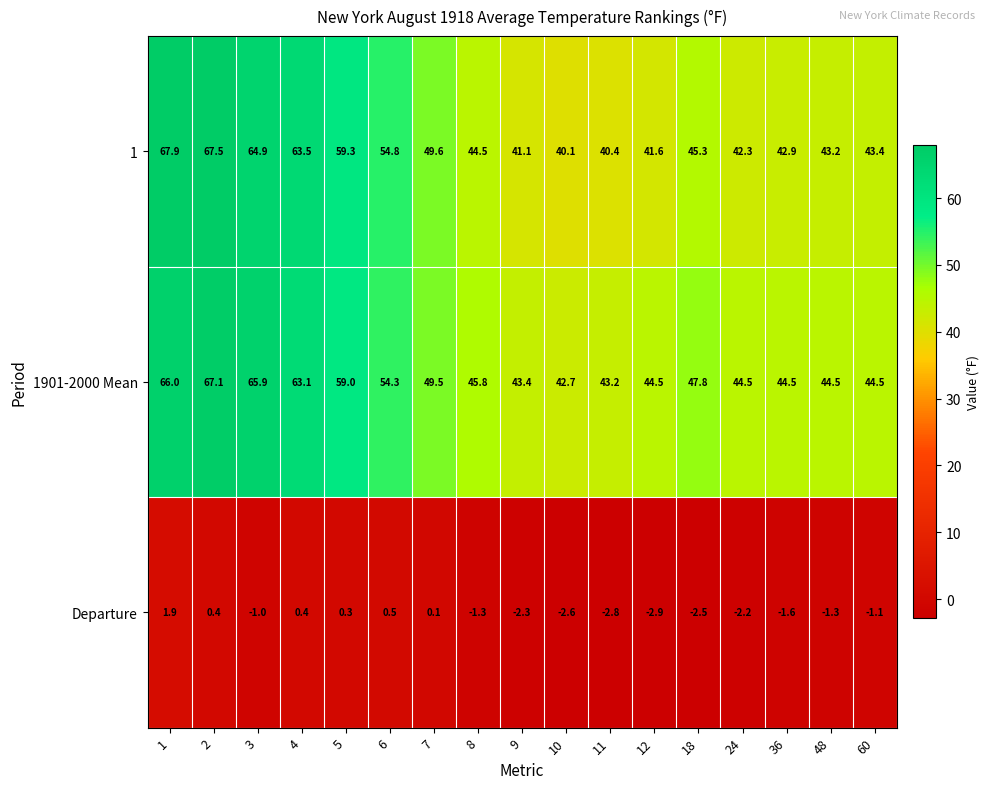

What is the difference between the Departure values at 7 and 6?

0.4